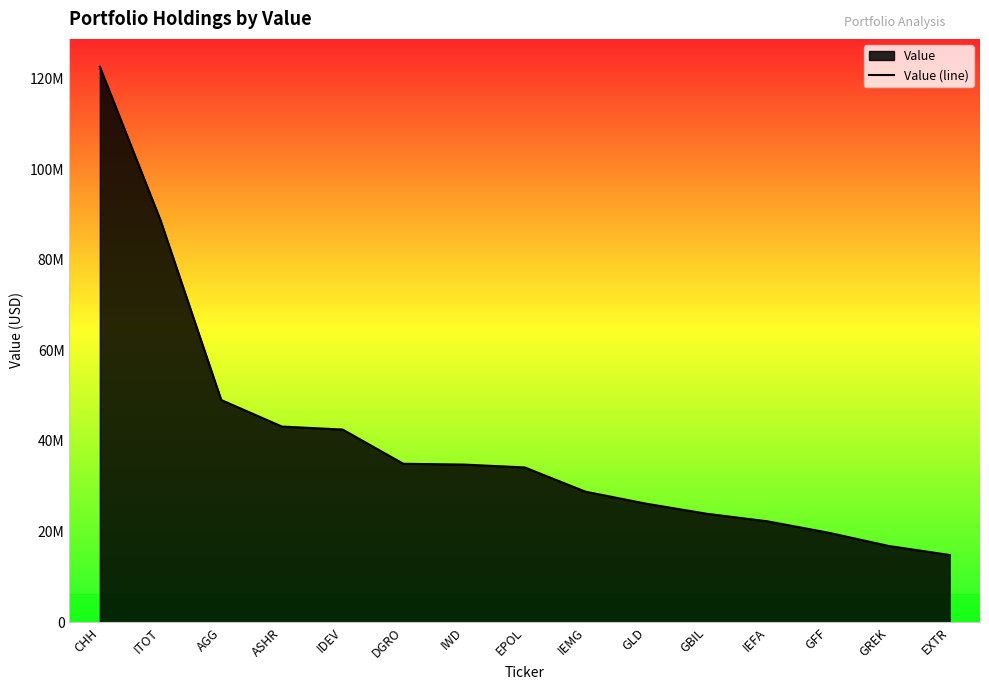

What is the label of the 11th point from the left?

GBIL